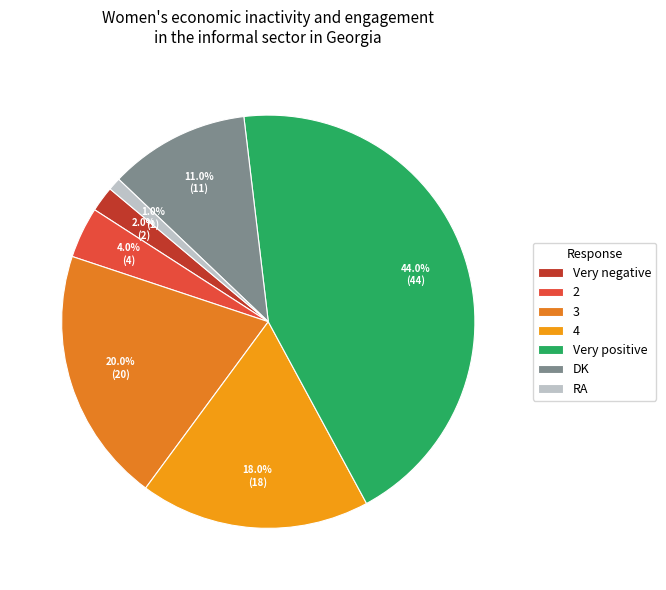

Is there any slice that represents more than half of the pie?

No